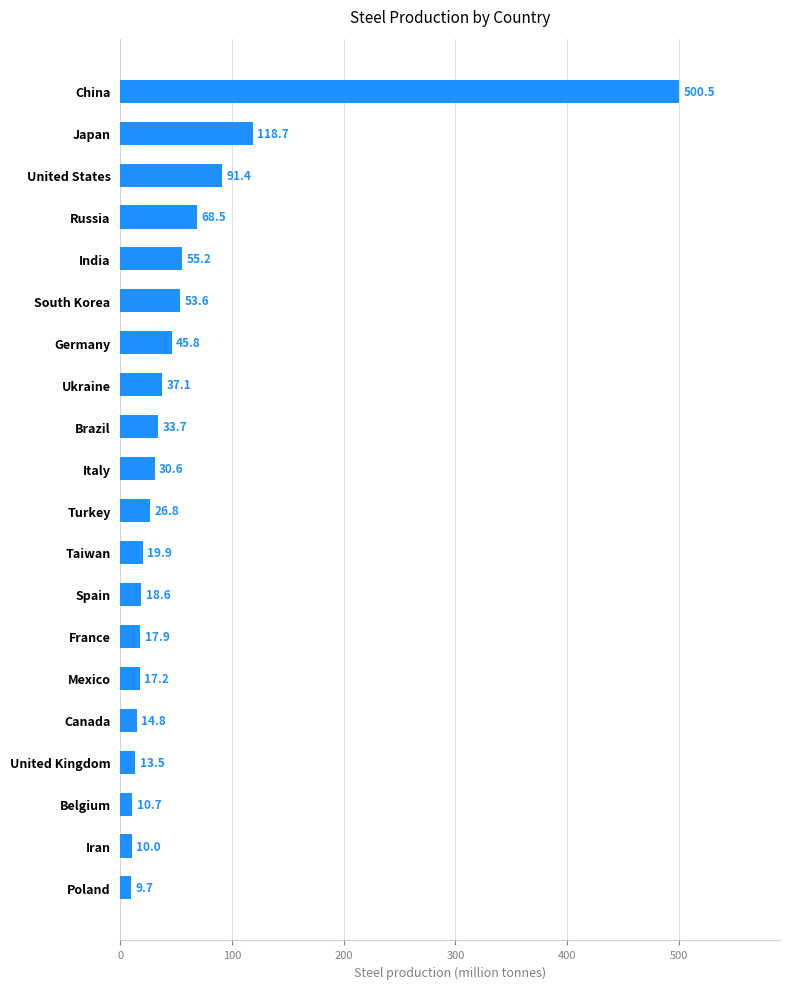

At which label is the value closest to 255?

Japan